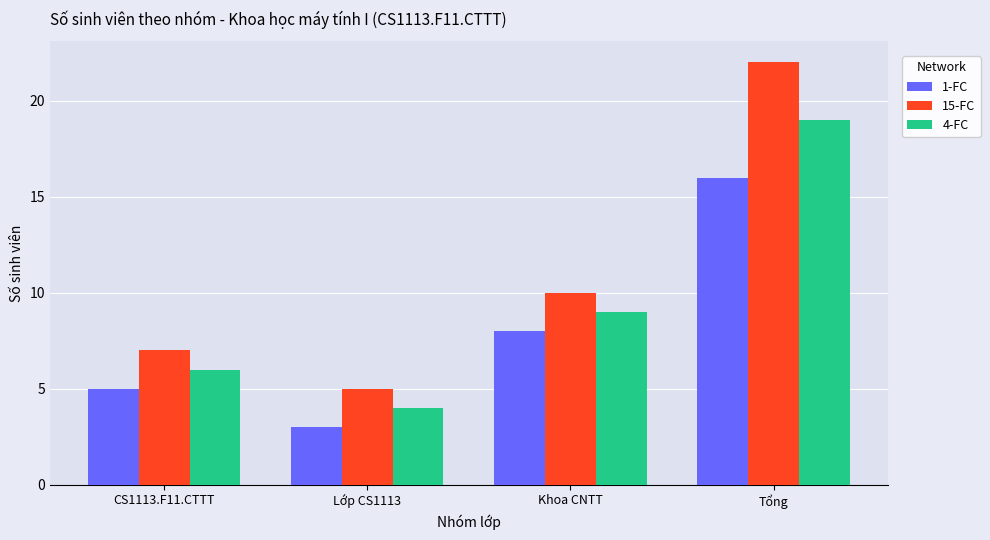

Count the 15-FC values in the range 7 to 22.

3